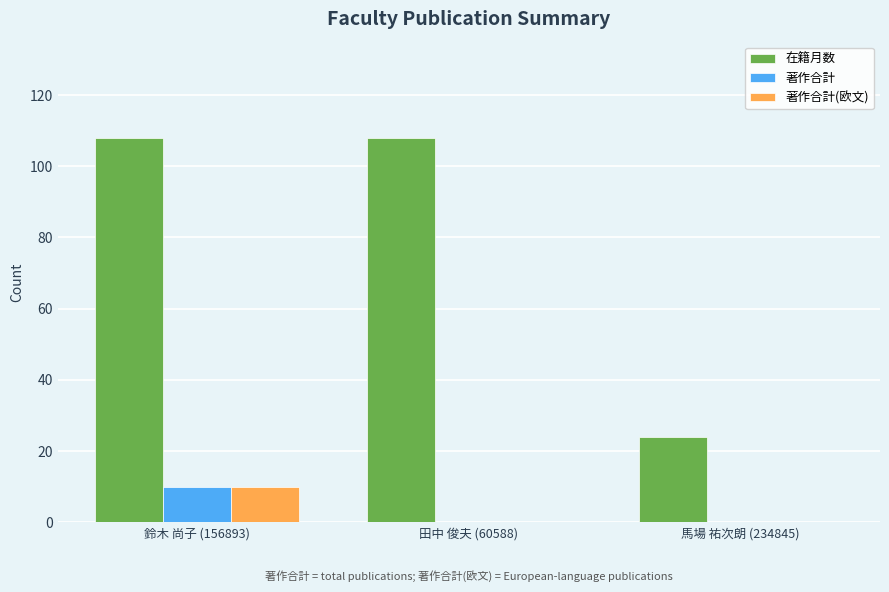

What are all the series names shown in the legend?

在籍月数, 著作合計, 著作合計(欧文)